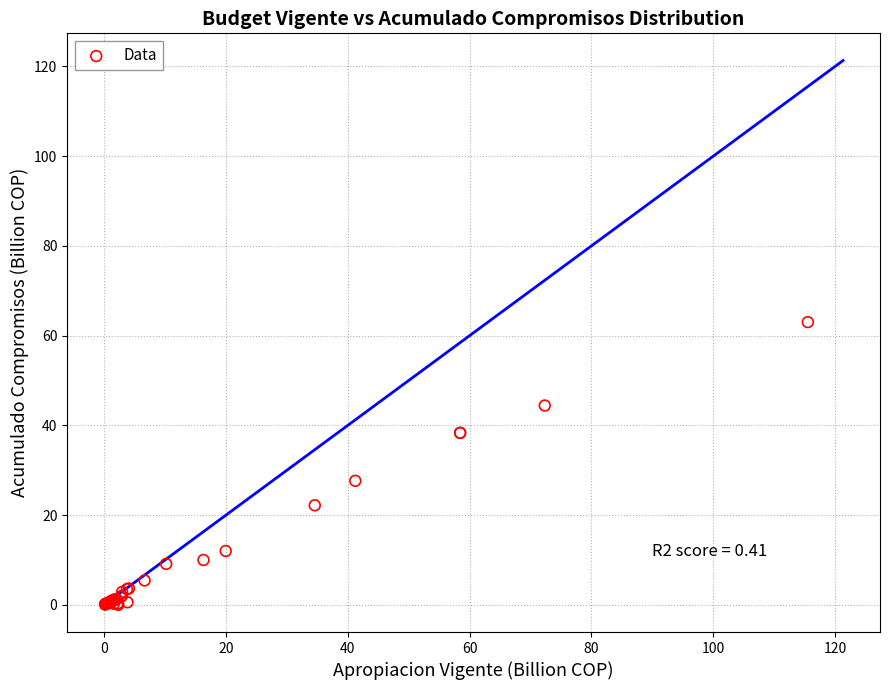

What Y value in the scatter plot is closest to 31?

27.7